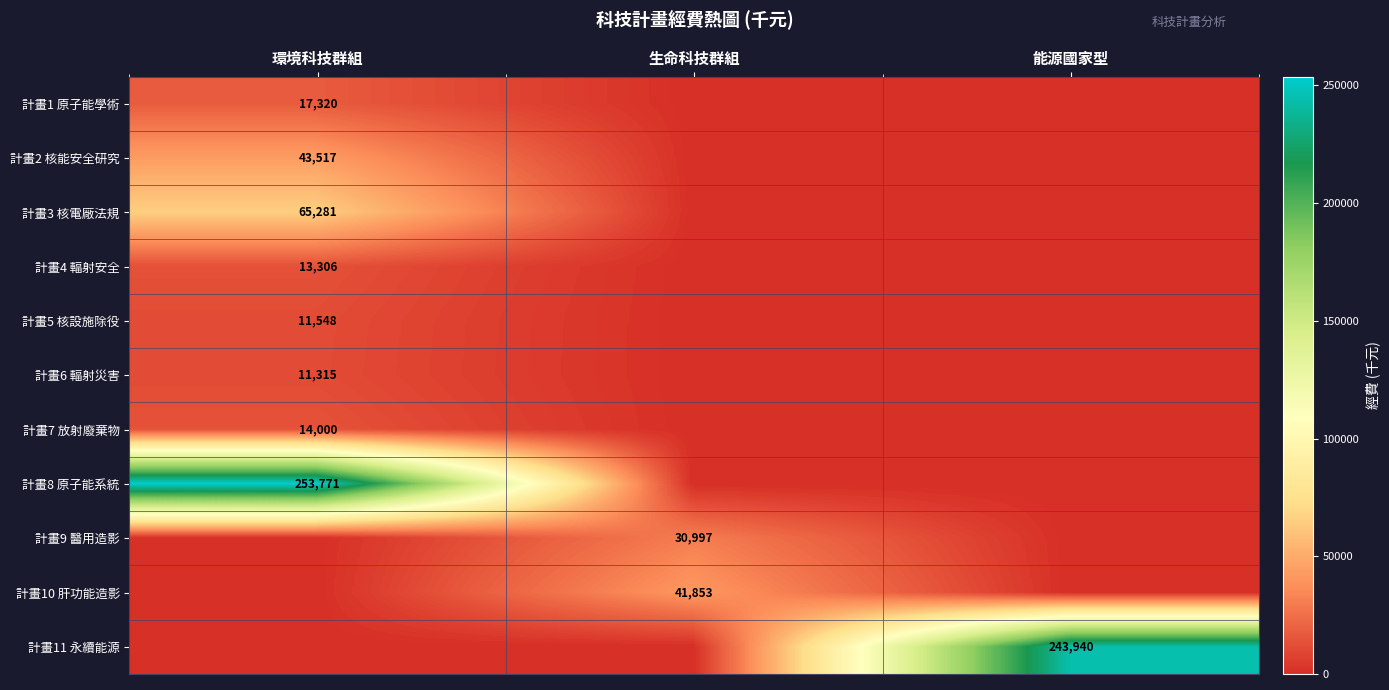

How many categories are shown in the chart?

3